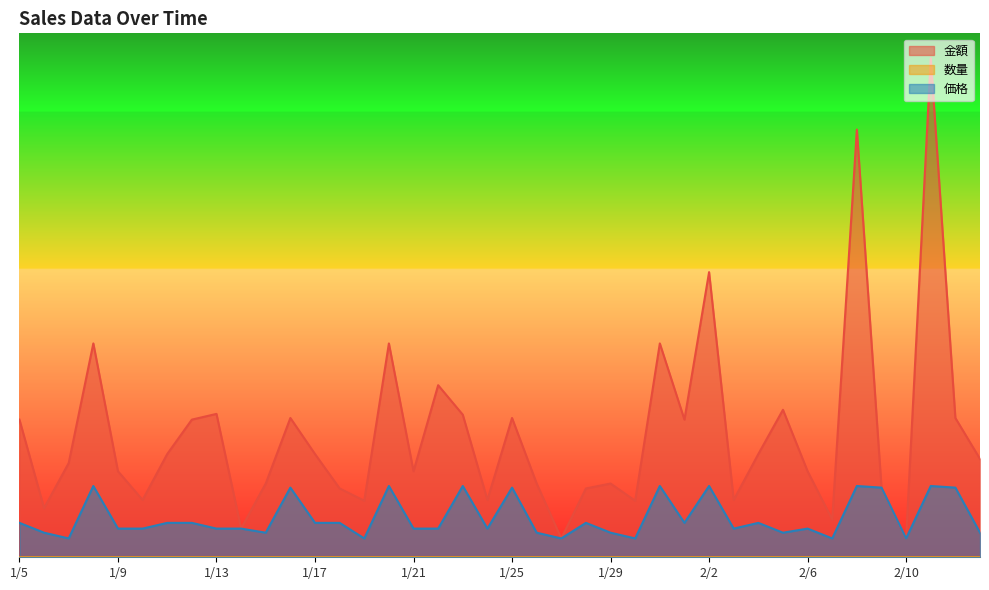

In 金額, how many points are higher than both neighbors (excluding endpoints)?

12